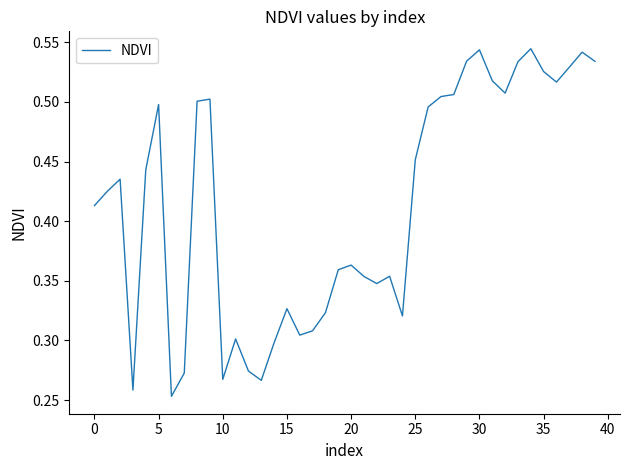

The chart shows a value of 0.2 at 10. True or false?

False